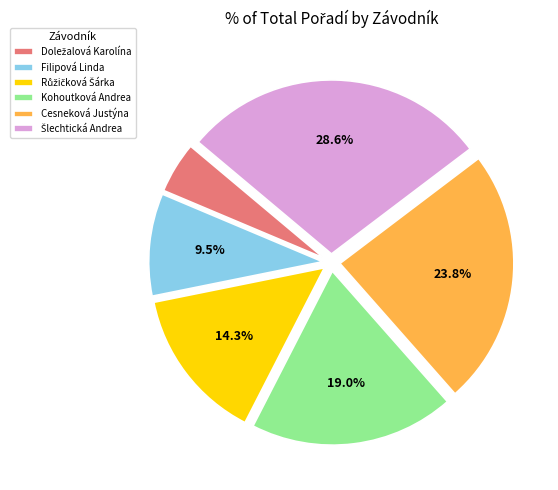

Is Filipová Linda the majority of the pie?

No